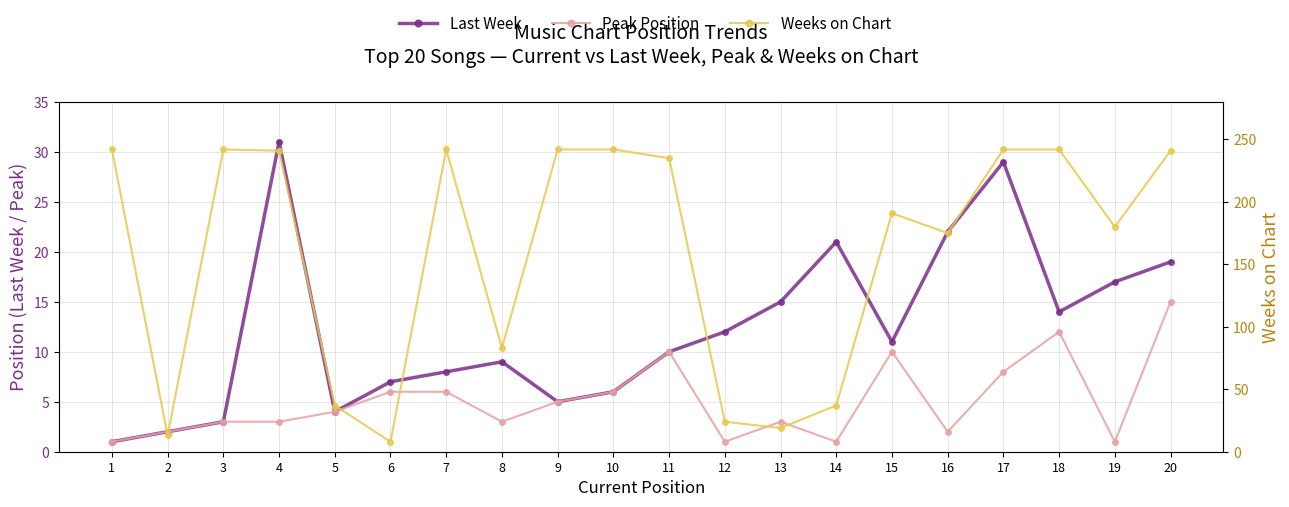

What are all the series names shown in the legend?

Last Week, Peak Position, Weeks on Chart